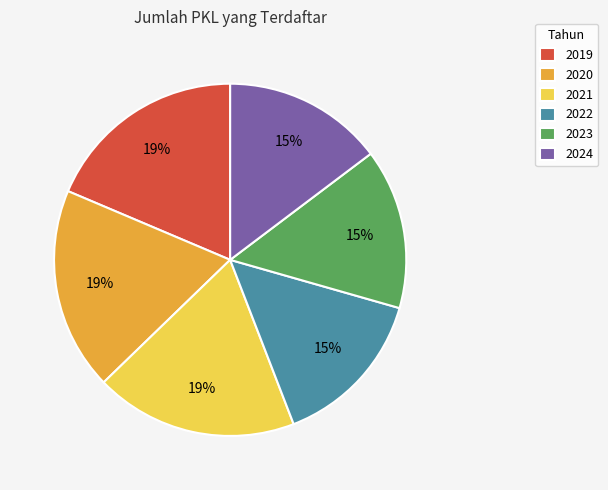

How many slices are in this pie chart?

6